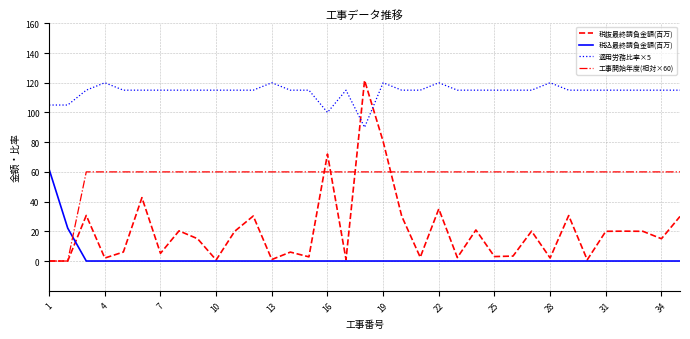

Which series has the largest total across all categories?

適用労務比率×5